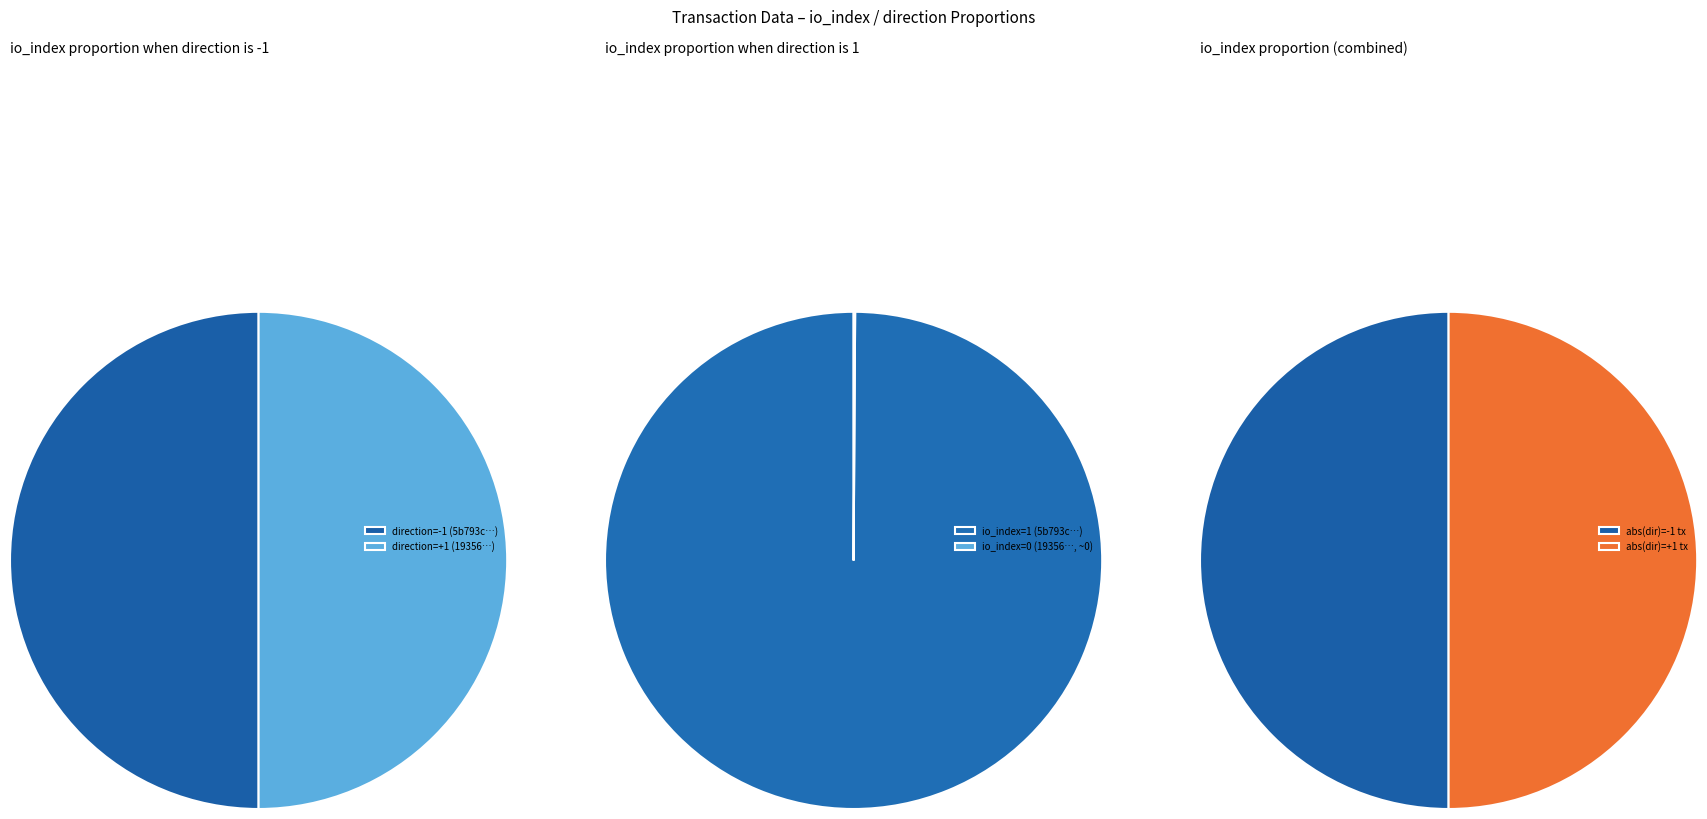

Count the number of slices in the pie.

2